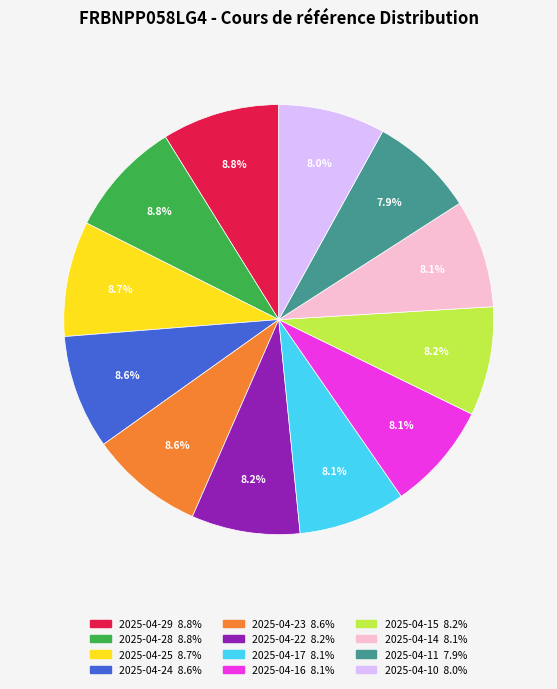

To the nearest percent, what is the combined percentage of 2025-04-23 and 2025-04-28?

17%